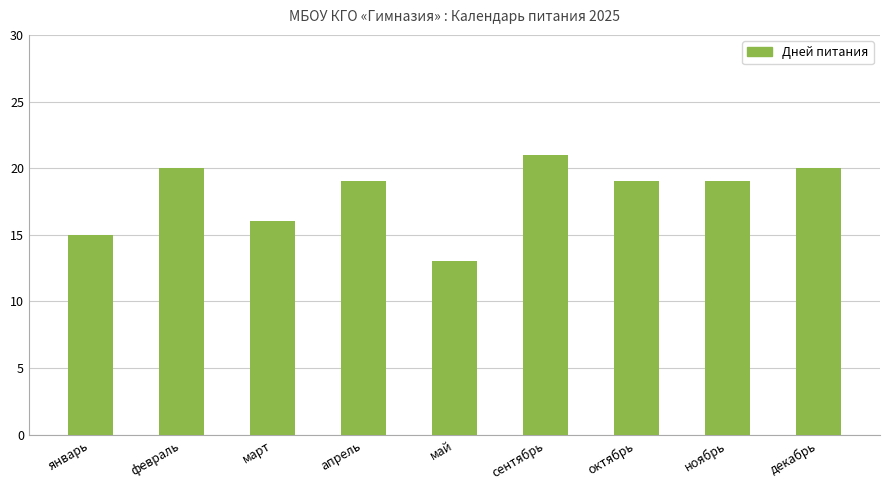

Reading left to right, transcribe all the data shown in this chart.

январь=15	февраль=20	март=16	апрель=19	май=13	сентябрь=21	октябрь=19	ноябрь=19	декабрь=20